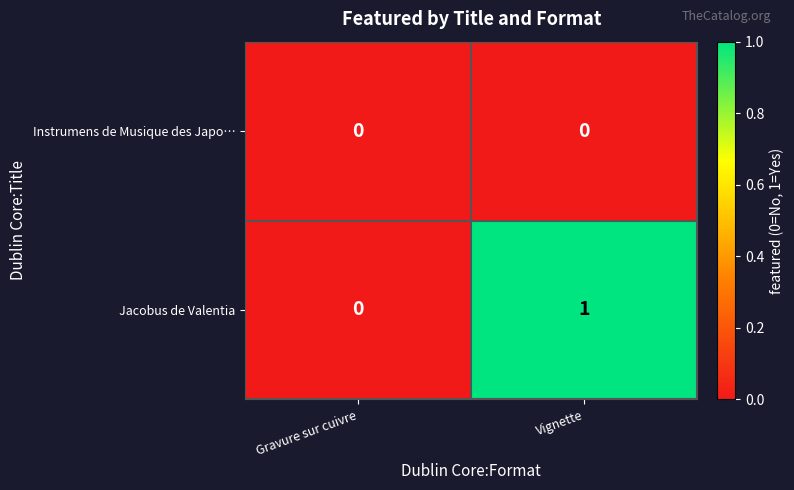

Between Gravure sur cuivre and Vignette, which series saw the biggest shift?

Jacobus de Valentia